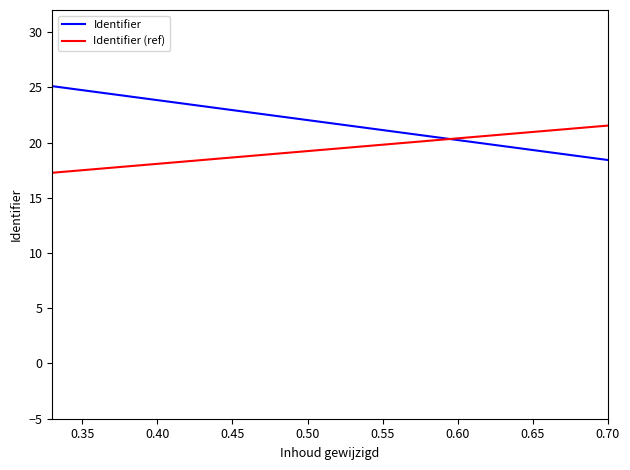

Which series has the largest total across all categories?

Identifier (ref)